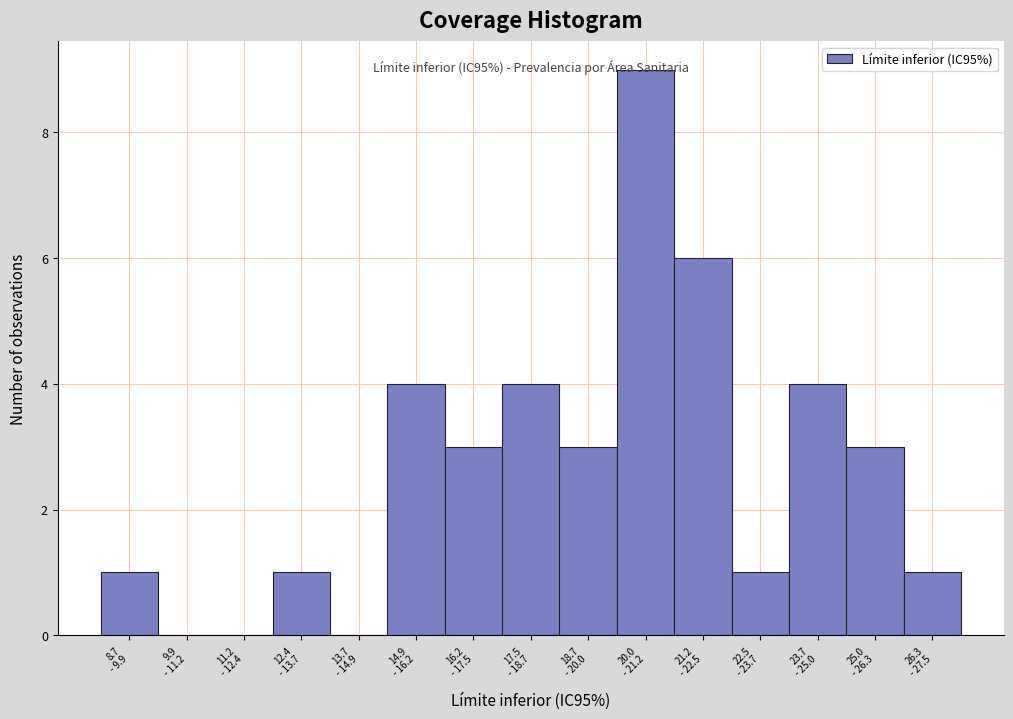

What is the maximum value shown in the chart?

9